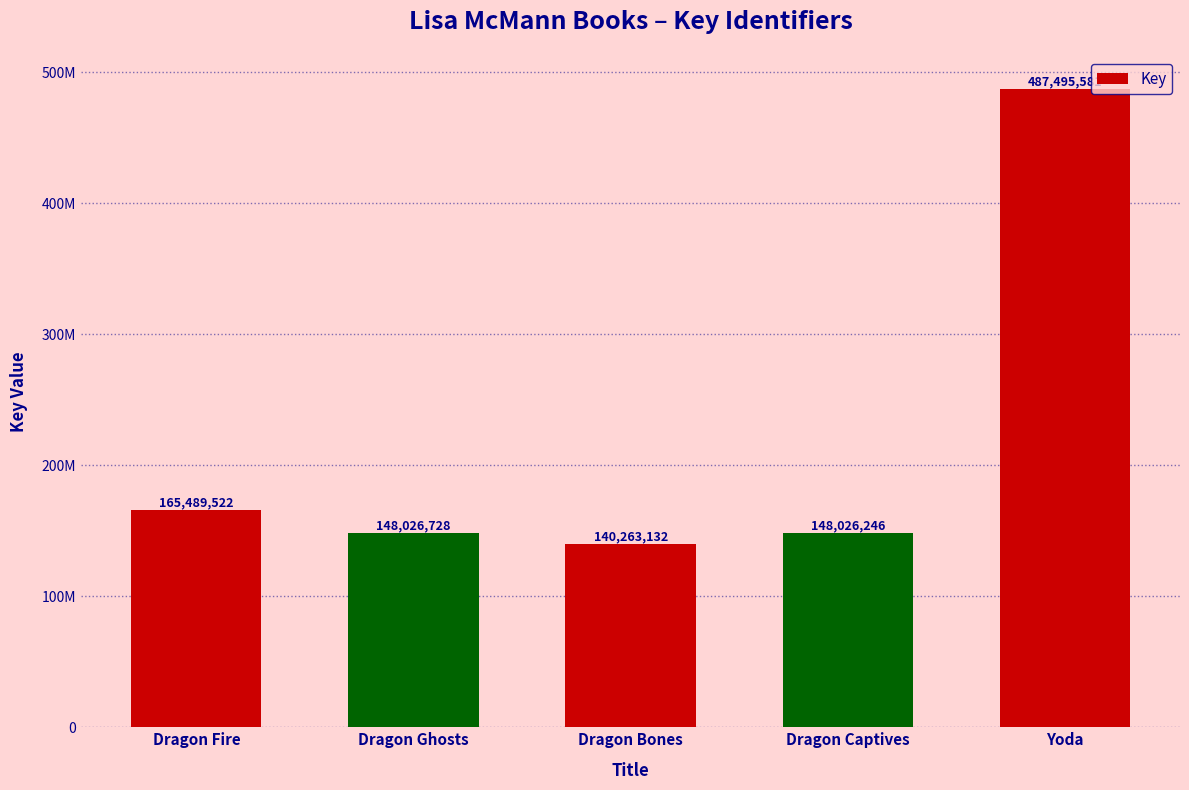

What is the difference between the values at Yoda and Dragon Captives?

339469335